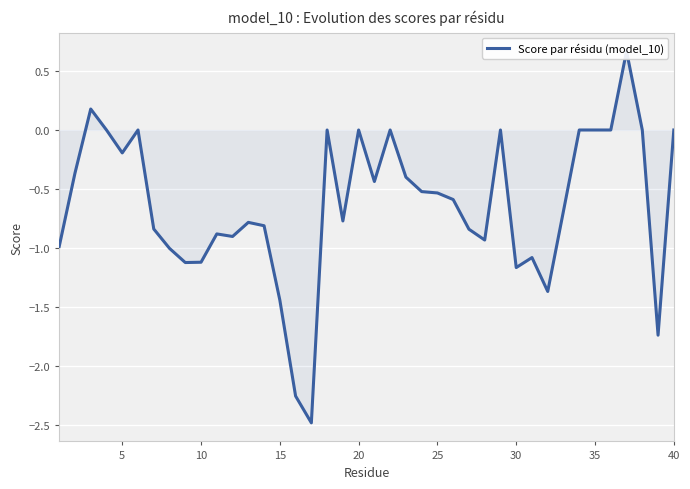

Is it true that the value at 20 is -0.8?

False